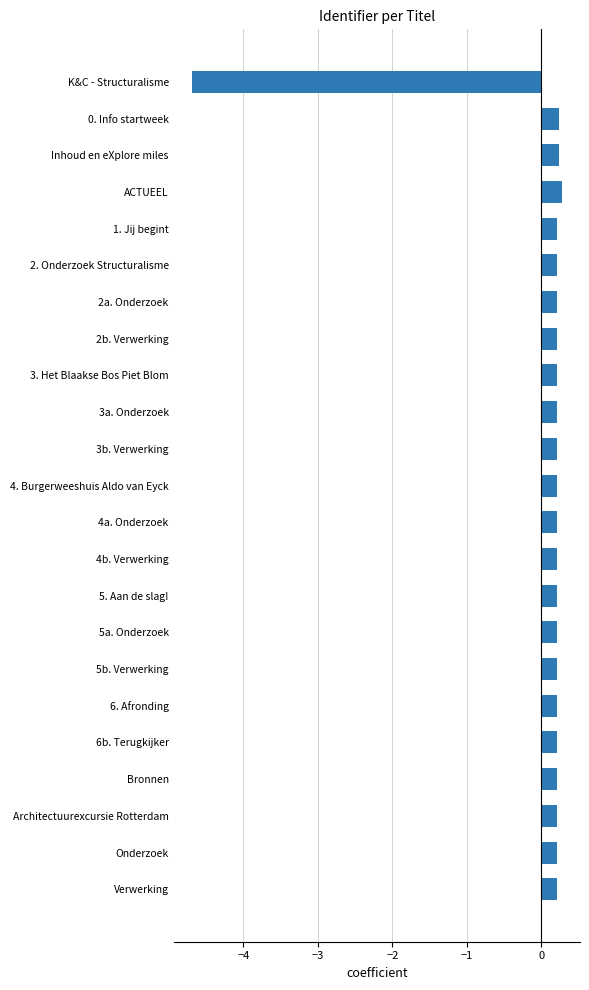

What is the label of the 1st bar from the top?

K&C - Structuralisme